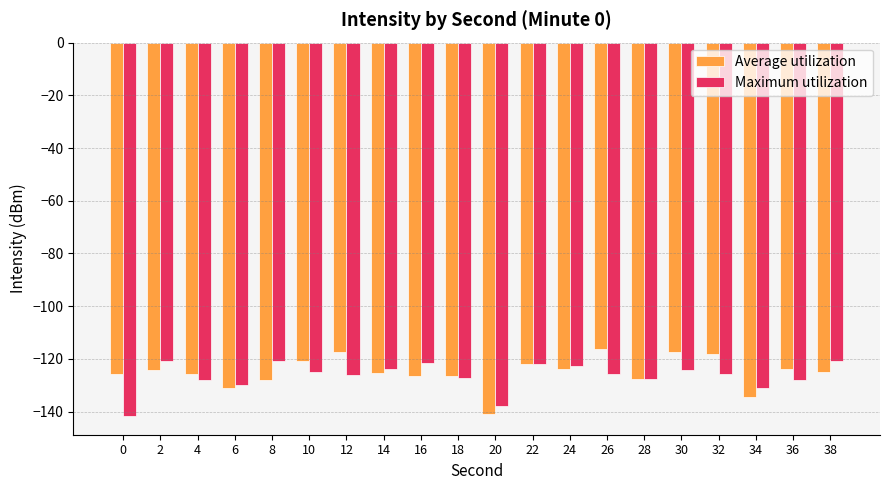

The Average utilization series shows -125.5 at 14. True or false?

True